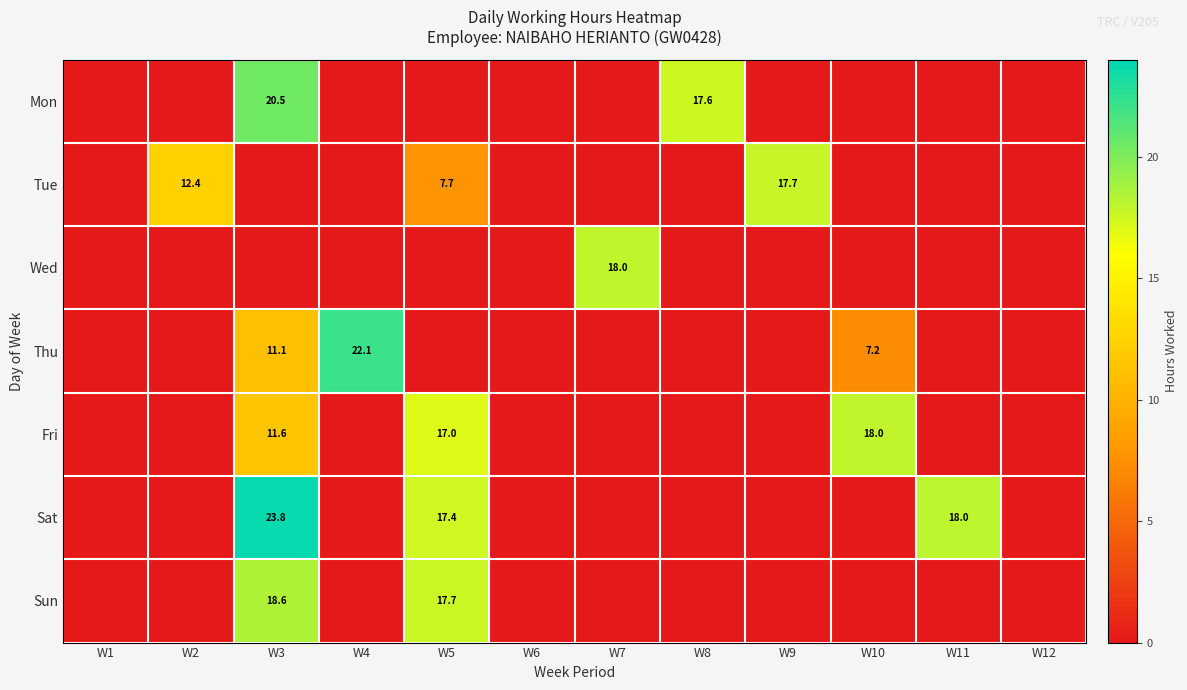

The value of Sat at W3 is 23.8. True or false?

True